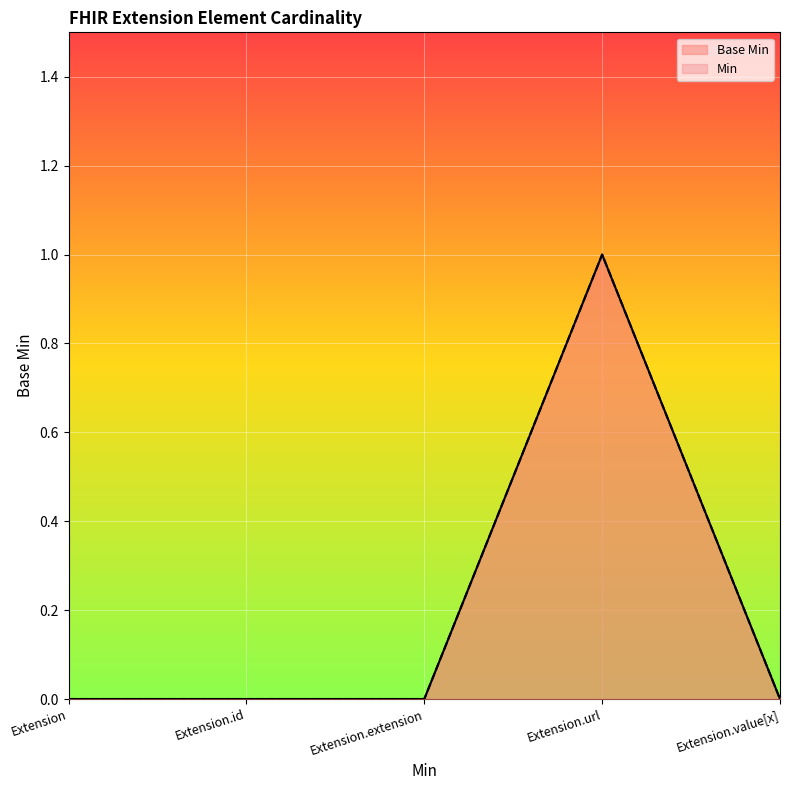

What is the value of the Base Min point at the 4th from the left?

1